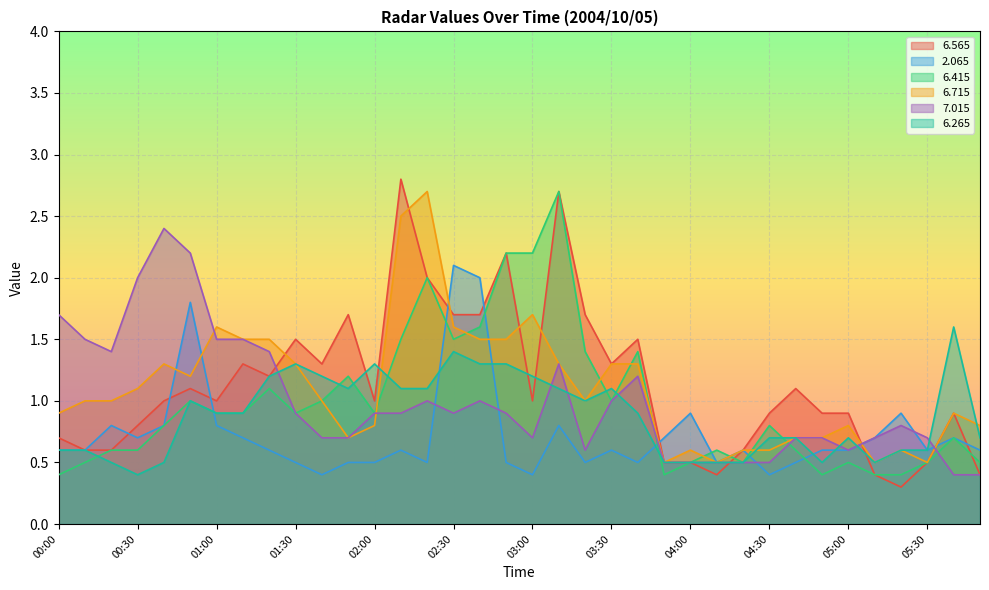

What is the lowest value of the   6.415 series?

0.4